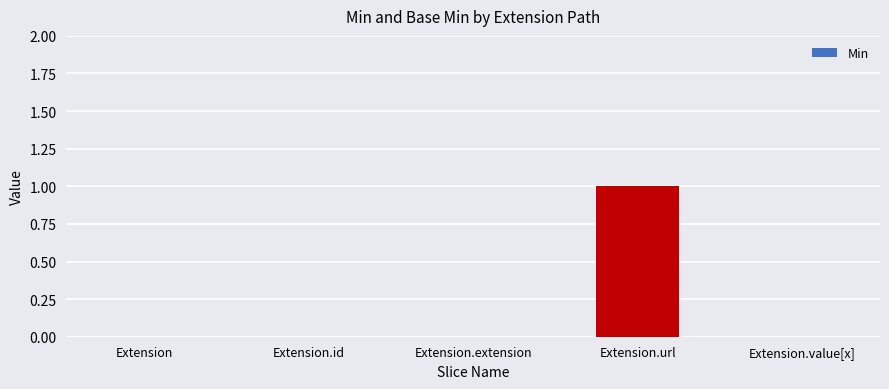

At which category does the chart reach its peak across all series?

Extension.url